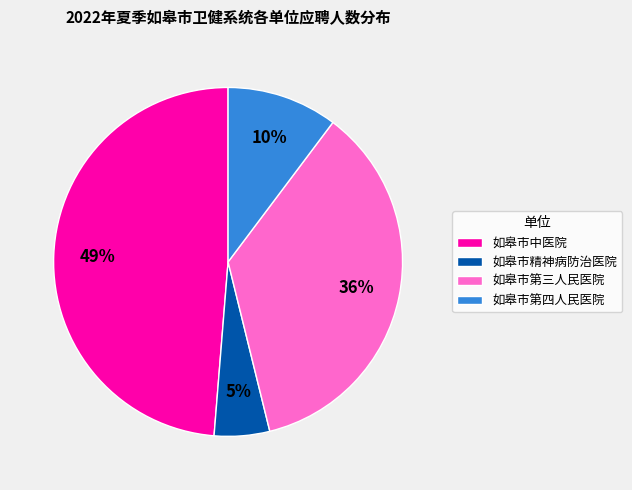

How many segments does this pie chart have?

4